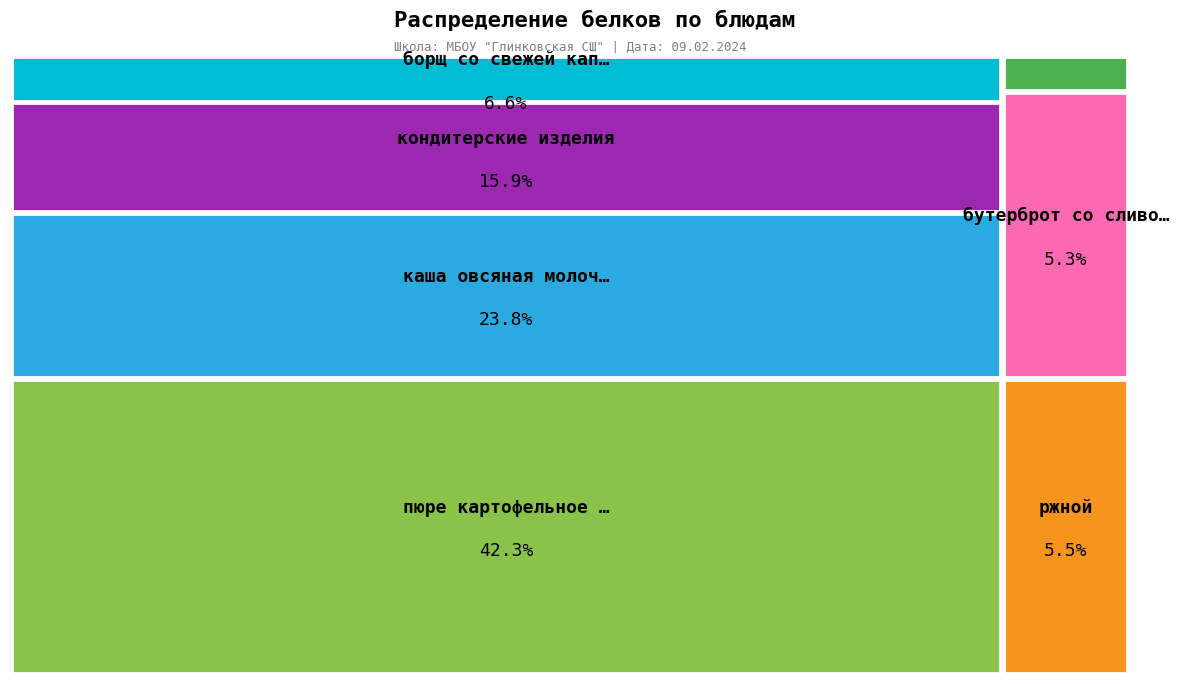

Is кондитерские изделия the majority of the pie?

No